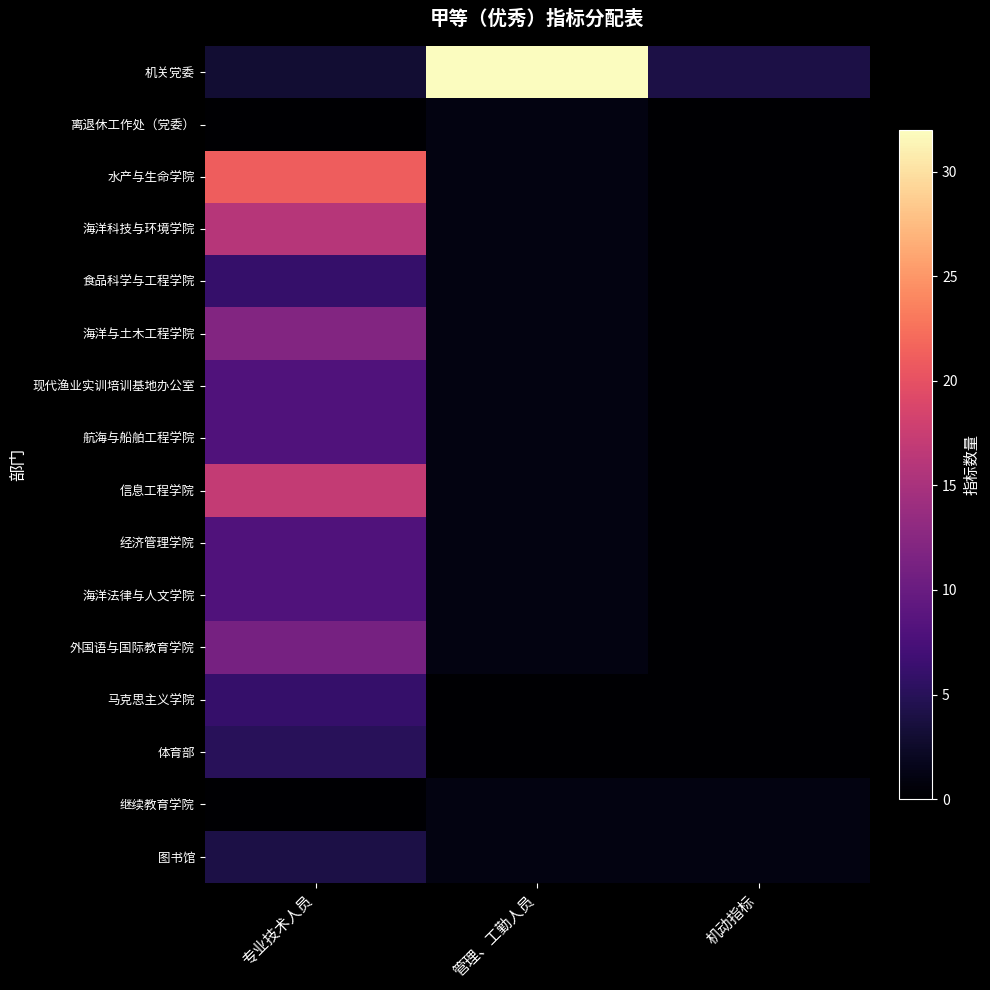

Rank the series at 机动指标 from lowest to highest value.

离退休工作处（党委）, 水产与生命学院, 海洋科技与环境学院, 食品科学与工程学院, 海洋与土木工程学院, 现代渔业实训培训基地办公室, 航海与船舶工程学院, 信息工程学院, 经济管理学院, 海洋法律与人文学院, 外国语与国际教育学院, 马克思主义学院, 体育部, 继续教育学院, 图书馆, 机关党委